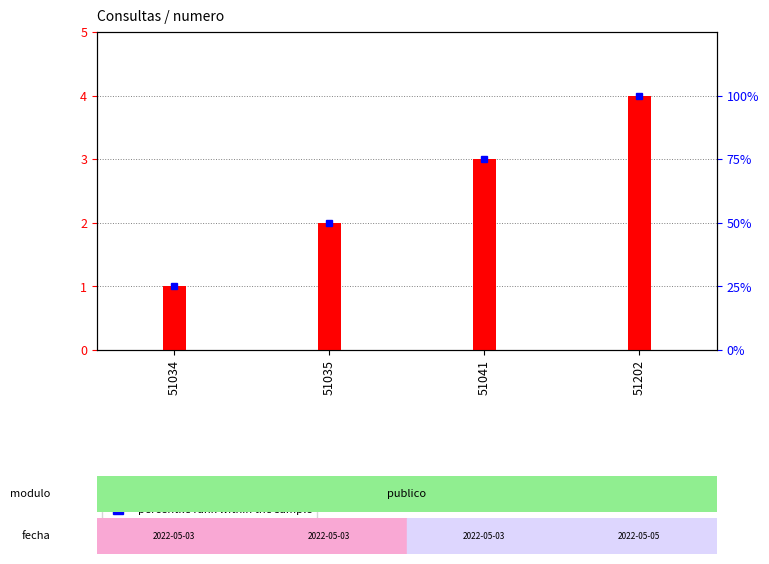

At which label does numero reach its peak?

51202